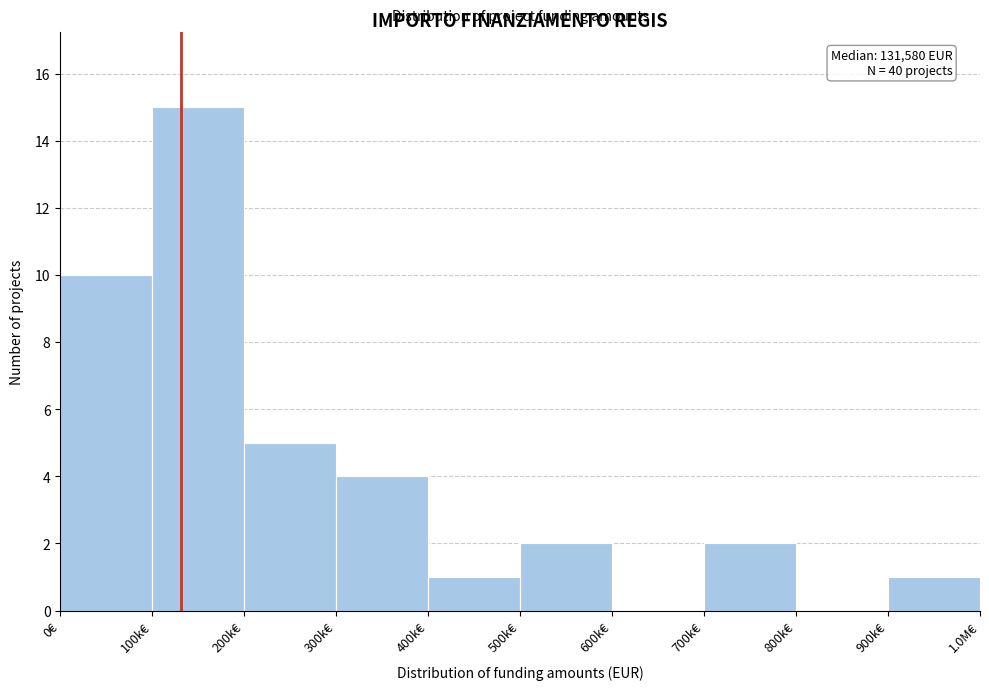

Reading left to right, what are all the values shown in this chart?

0€=10	100k€=15	200k€=5	300k€=4	400k€=1	500k€=2	600k€=0	700k€=2	800k€=0	900k€=1